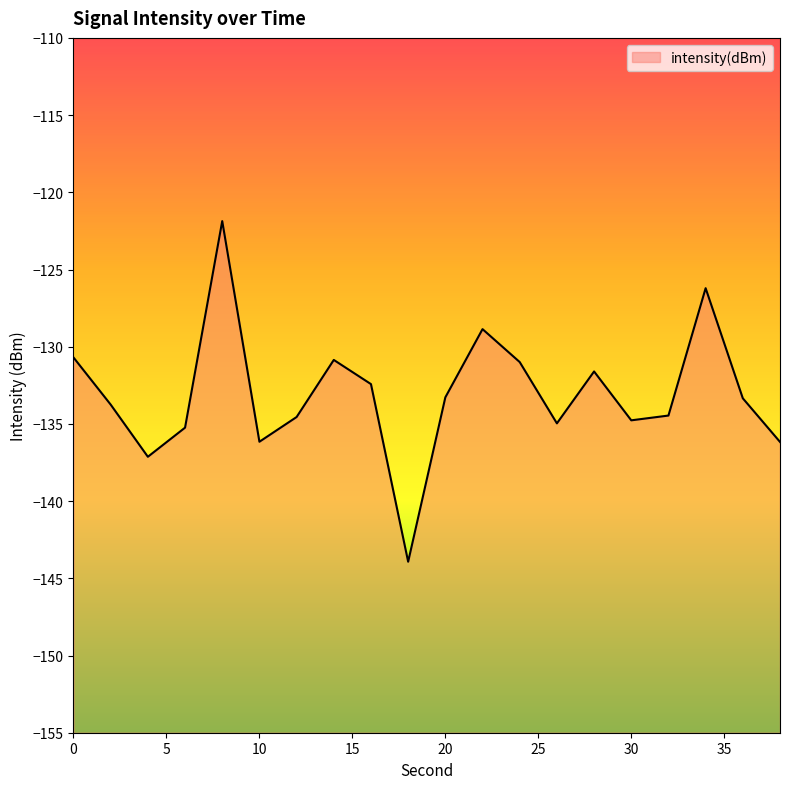

What is the difference between the maximum and minimum values?

22.1